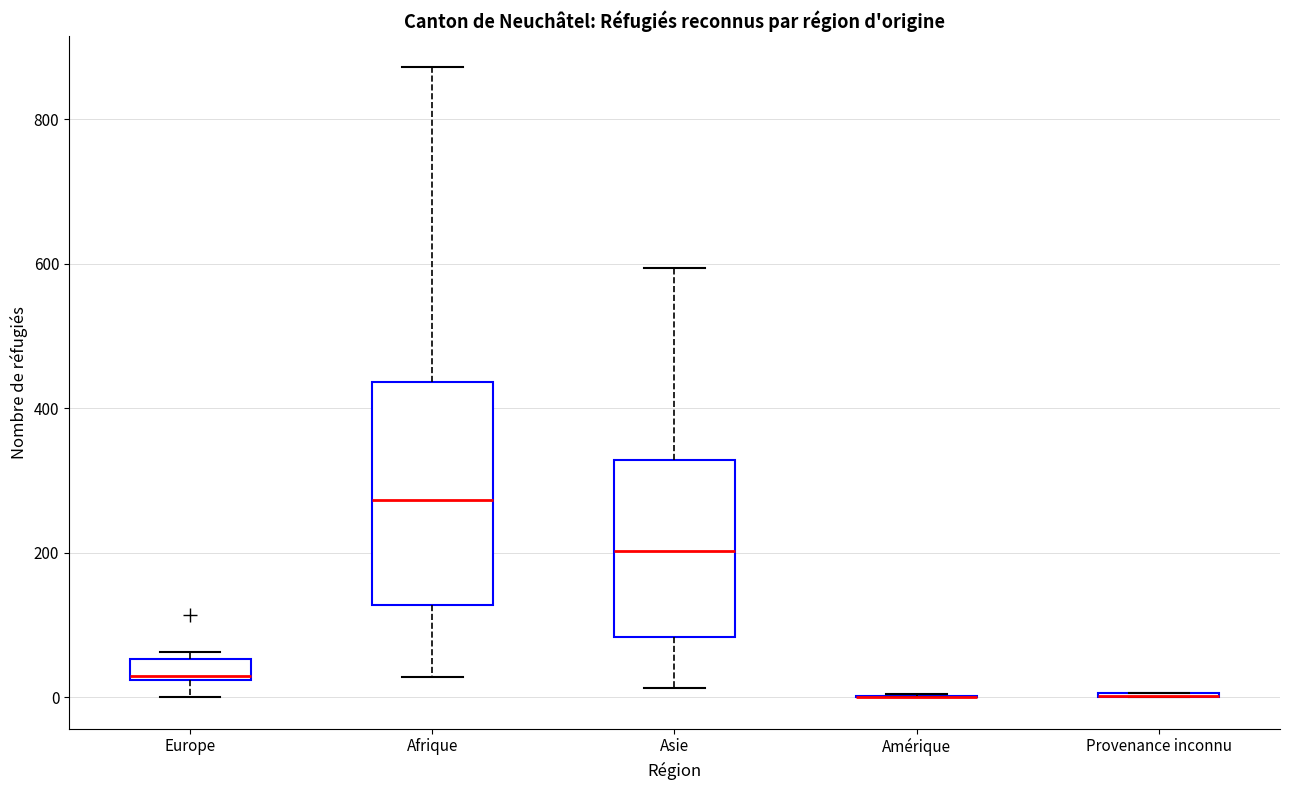

Comparing the boxes themselves (not the whiskers), which one is the tallest?

Afrique